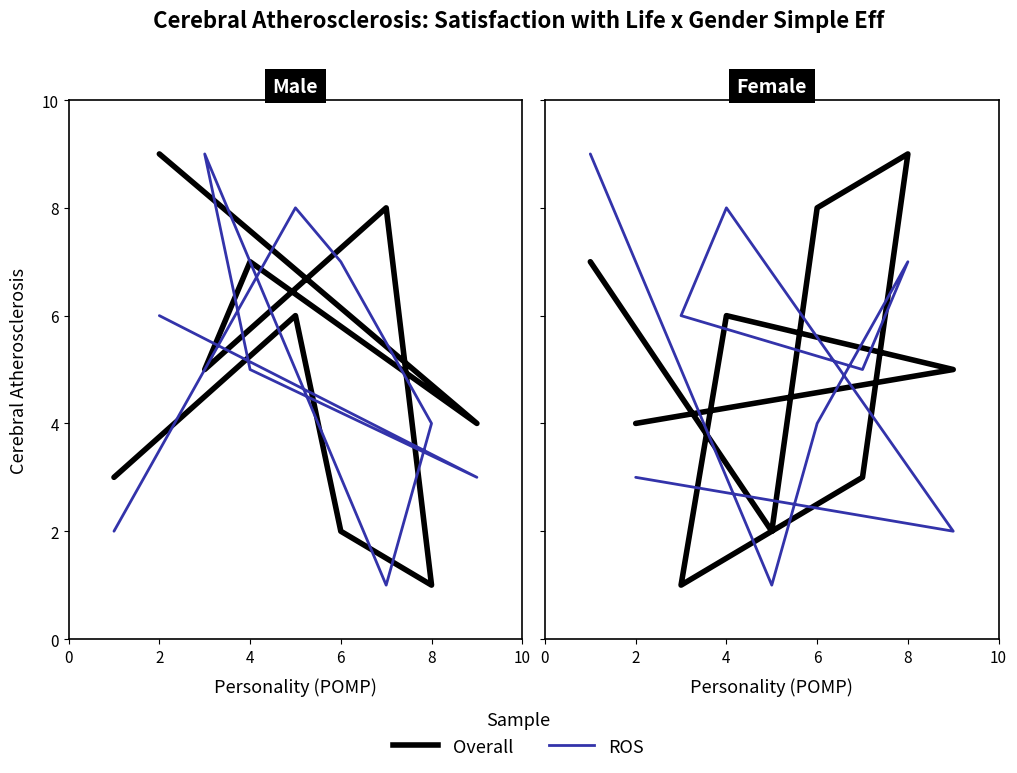

What is the average value of the Overall series?

5